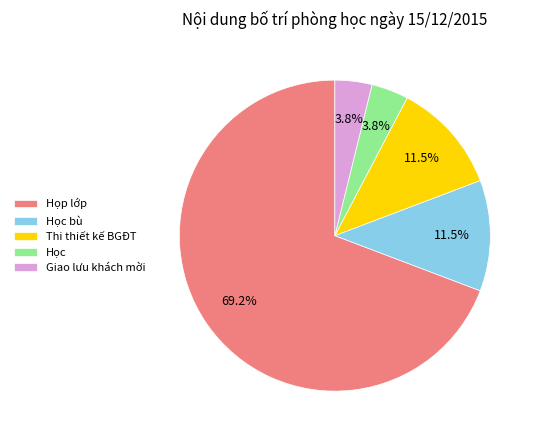

To the nearest percent, what is the combined percentage of Thi thiết kế BGĐT and Giao lưu khách mời?

15%